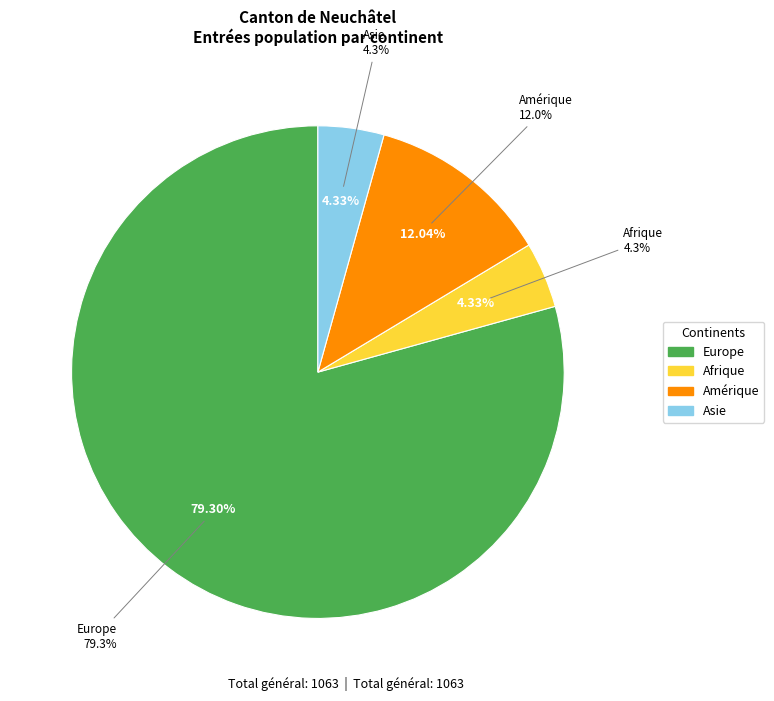

Count the number of slices in the pie.

6